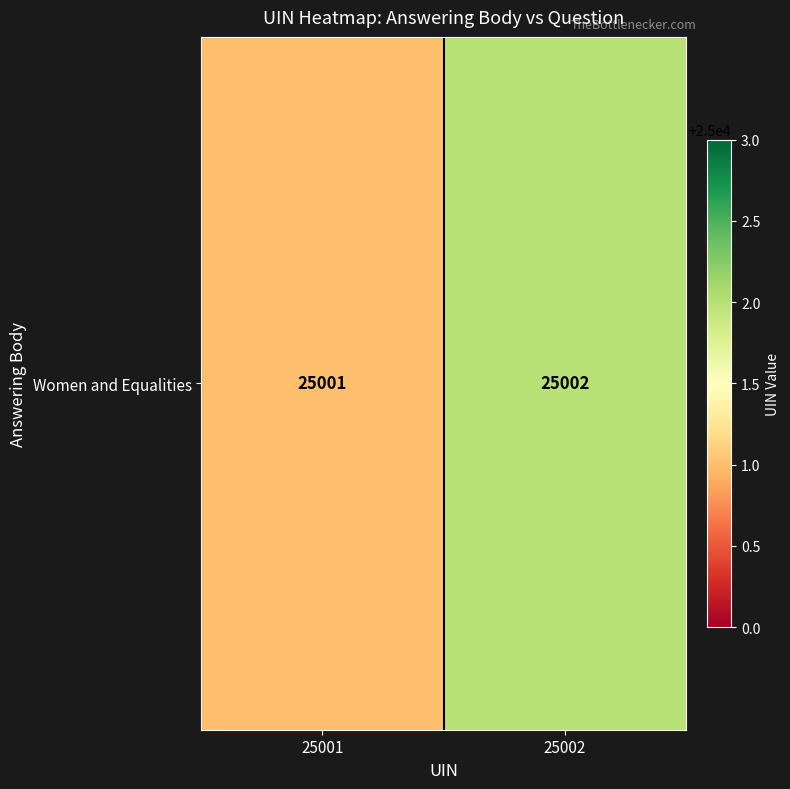

How many values are below 25002?

1